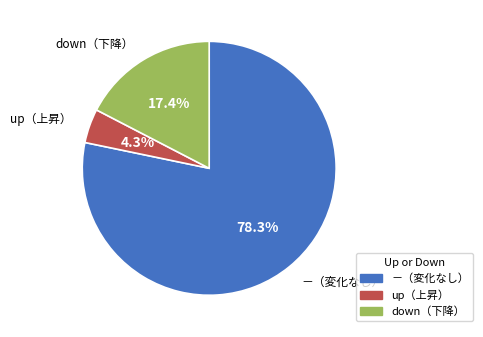

How many segments does this pie chart have?

3